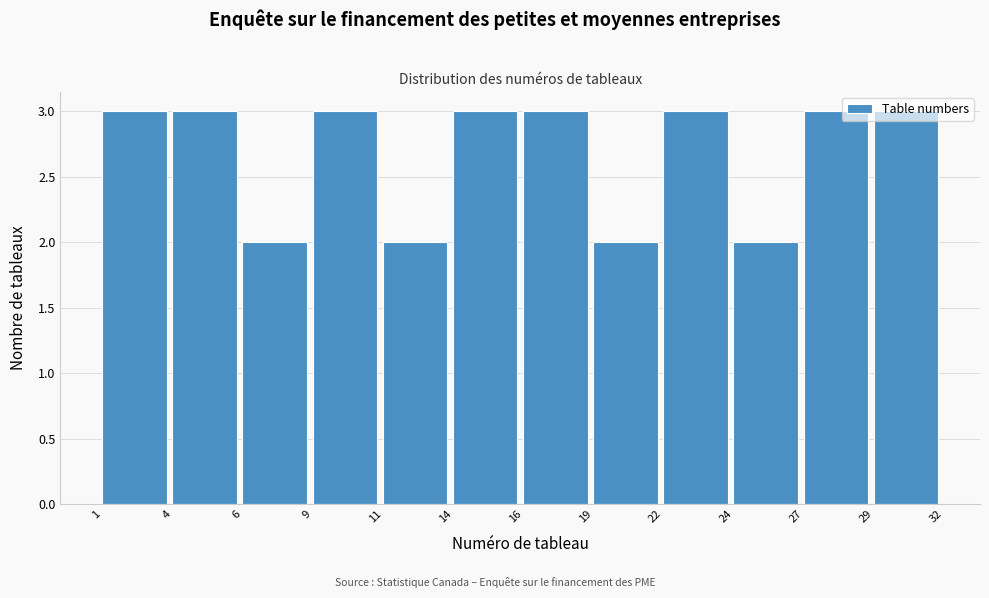

What is the greatest value displayed?

3